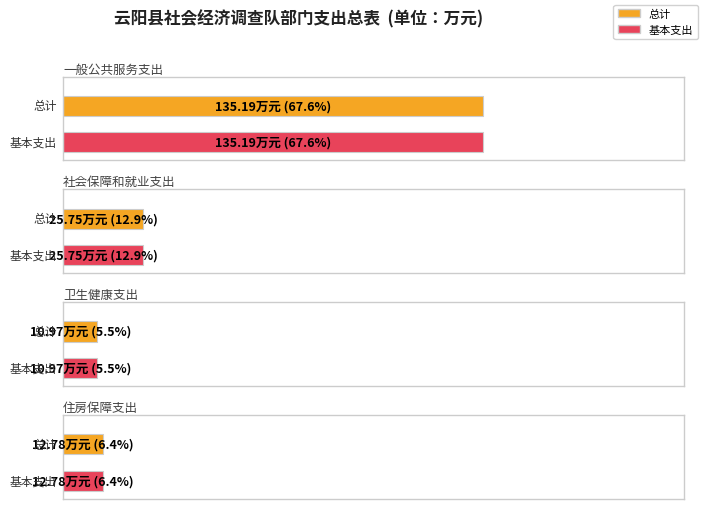

Which series has the largest total across all categories?

总计